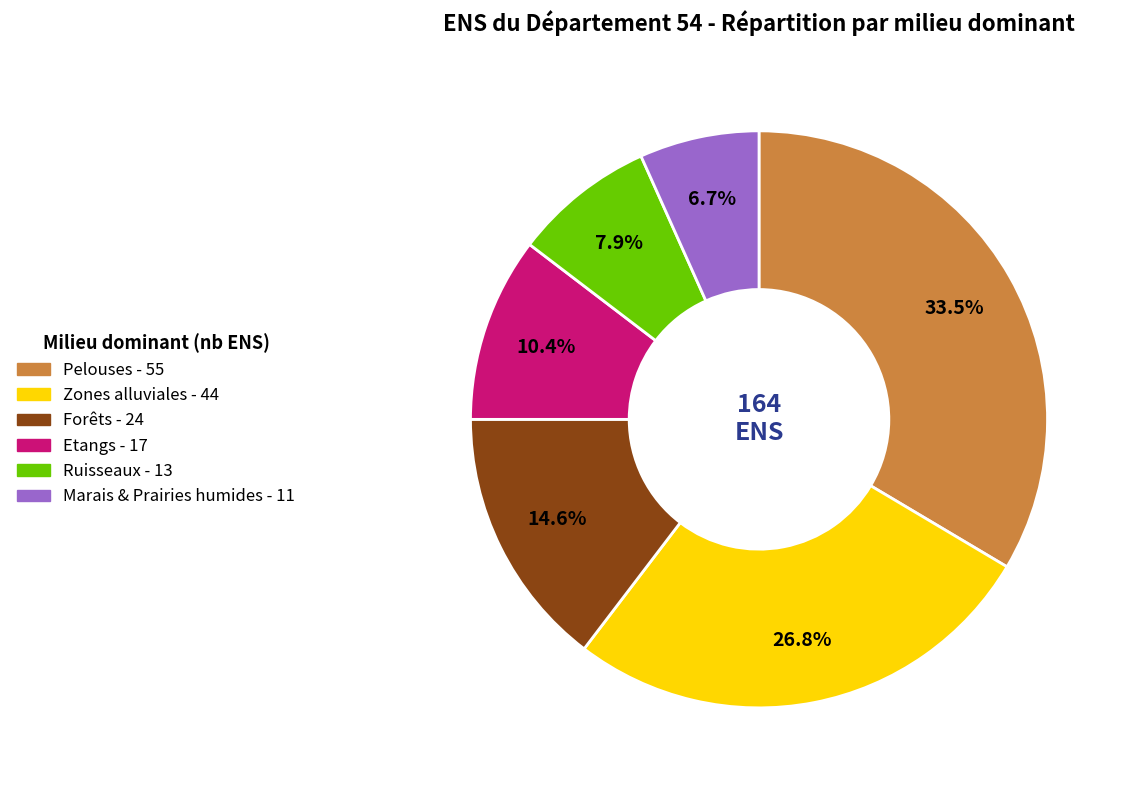

To the nearest percent, what is the difference between the largest and smallest slice percentages?

27%